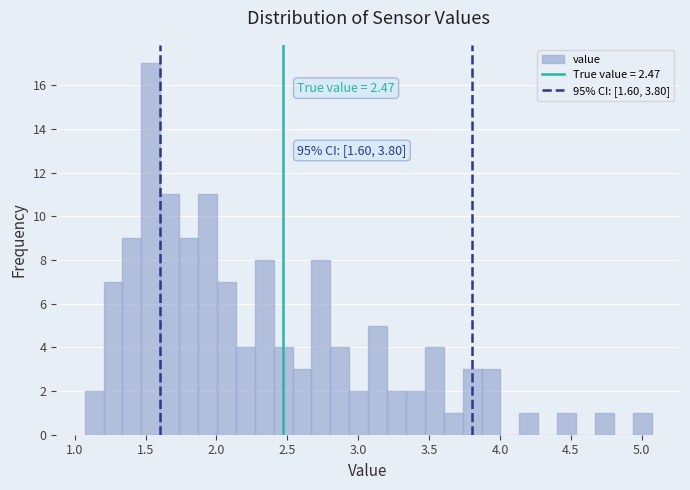

Read against the x-axis, roughly where is the centre of the tallest bar?

1.55